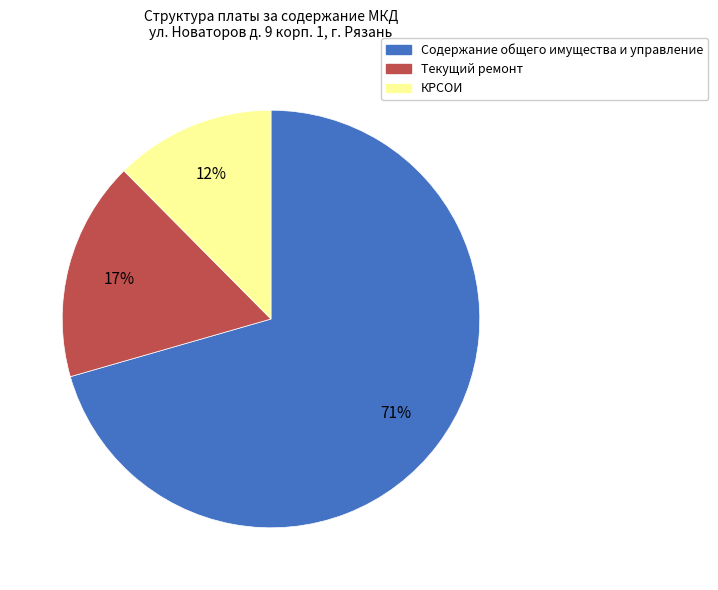

Which category has the smallest portion of the pie?

КРСОИ